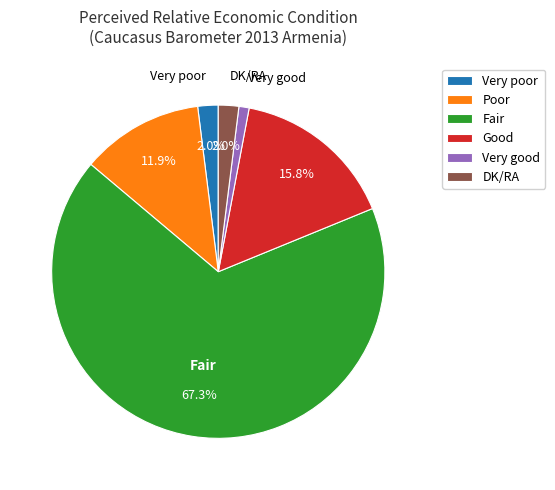

Is Fair the majority of the pie?

Yes